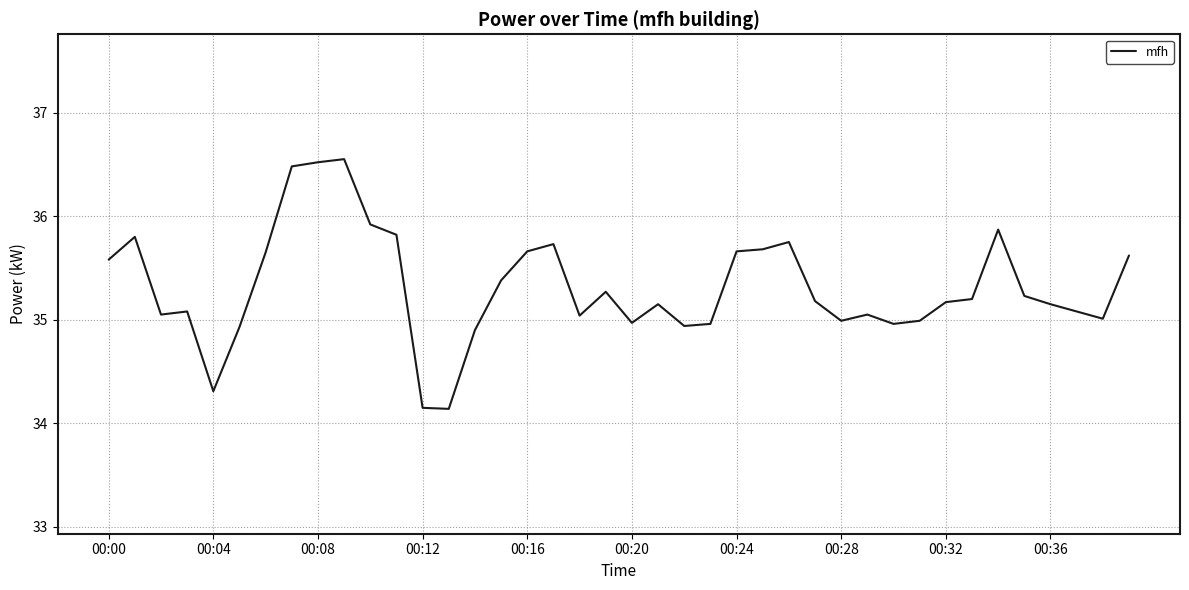

What is the difference between the maximum and minimum values?

2.4